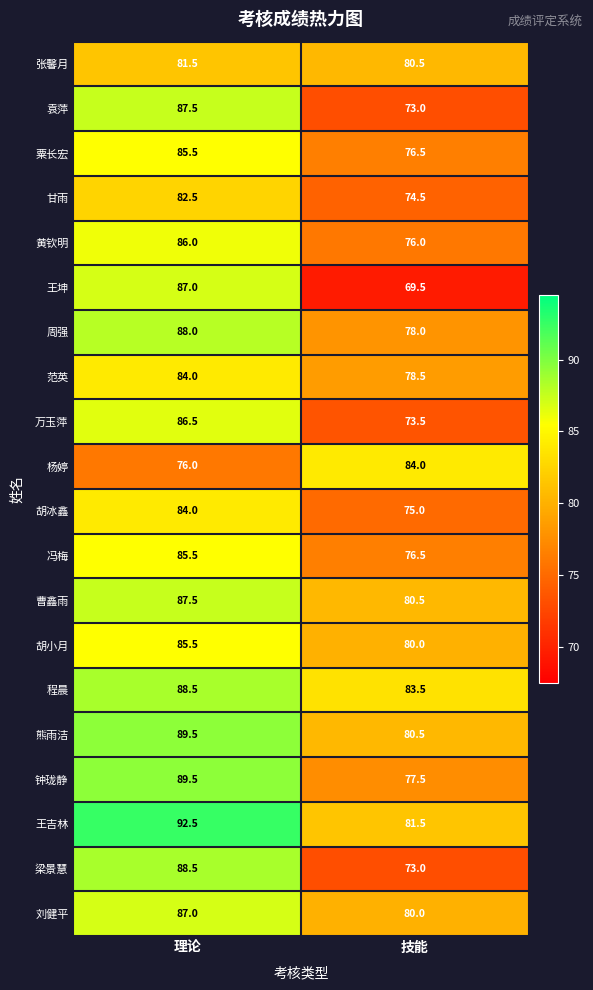

Which series has the largest total across all categories?

王吉林